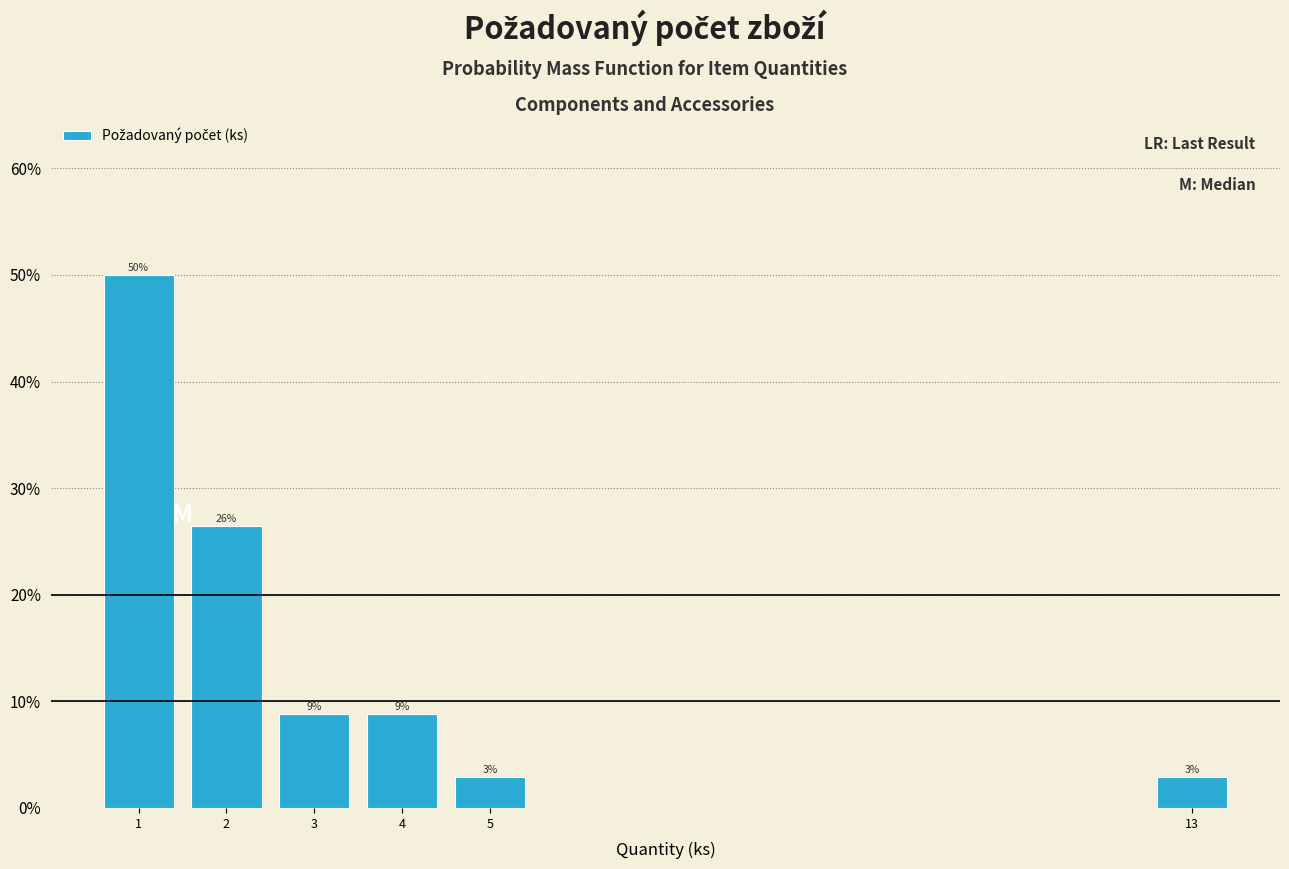

Does the chart contain any negative values?

No